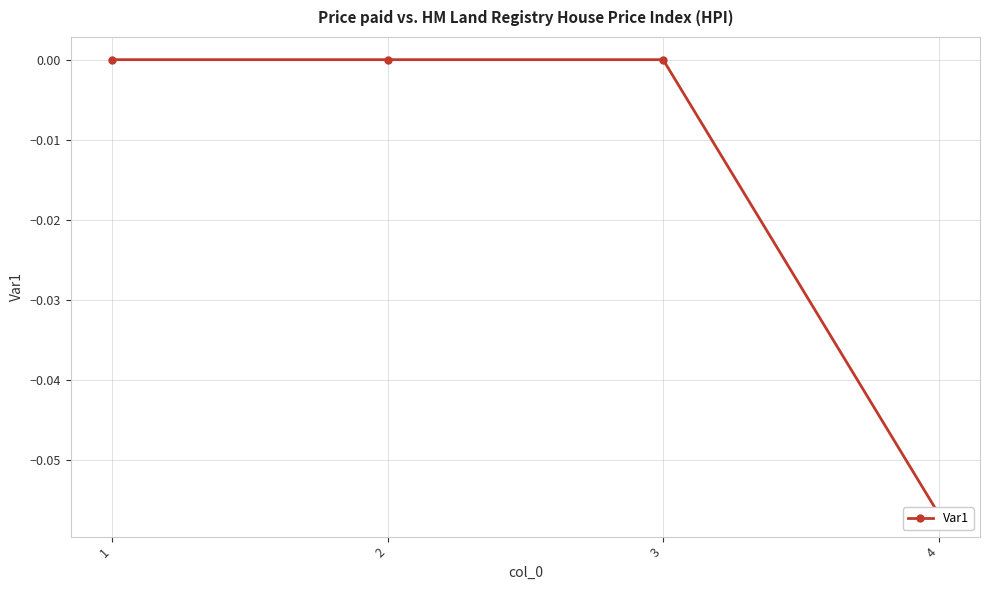

What is the change in value from 1 to 4?

-0.1